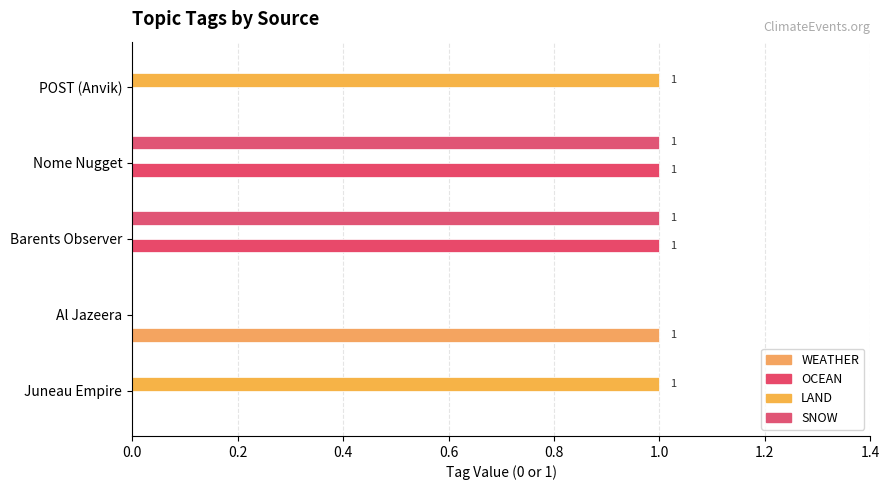

At how many categories does at least one series exceed 0?

5